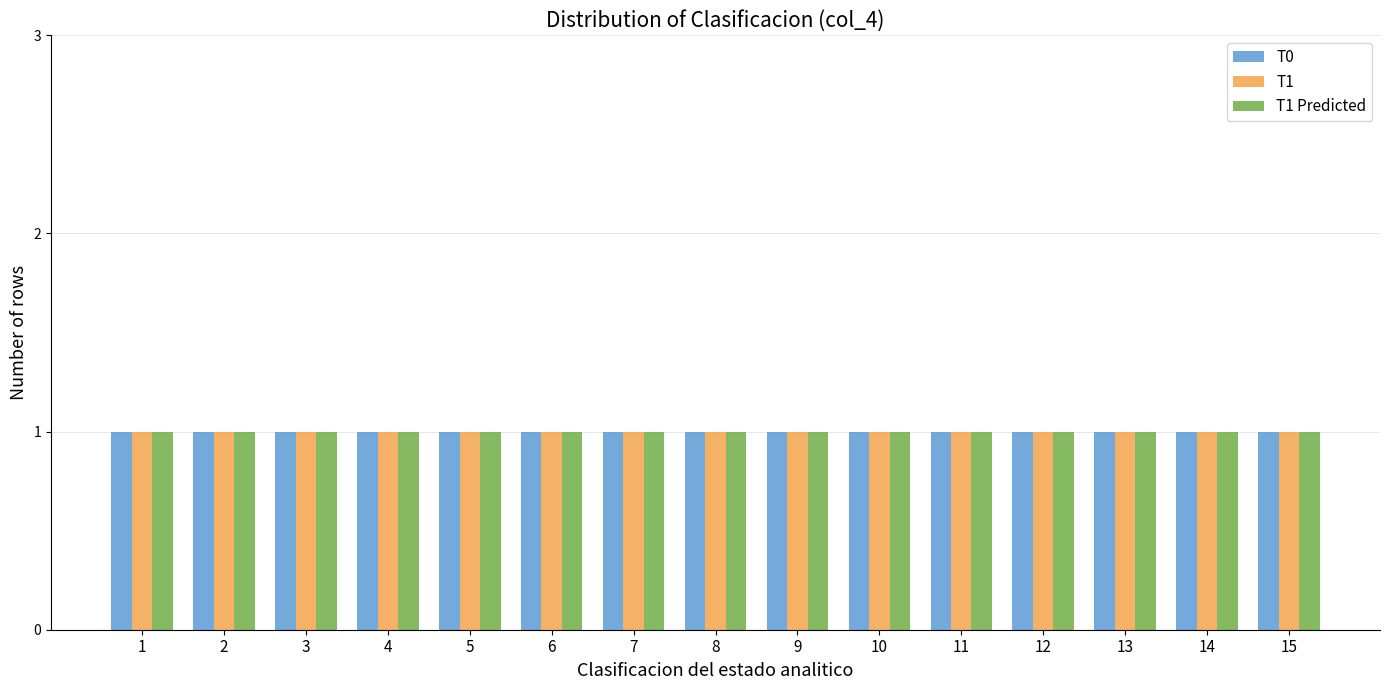

Between 5 and 9, which is larger?

9